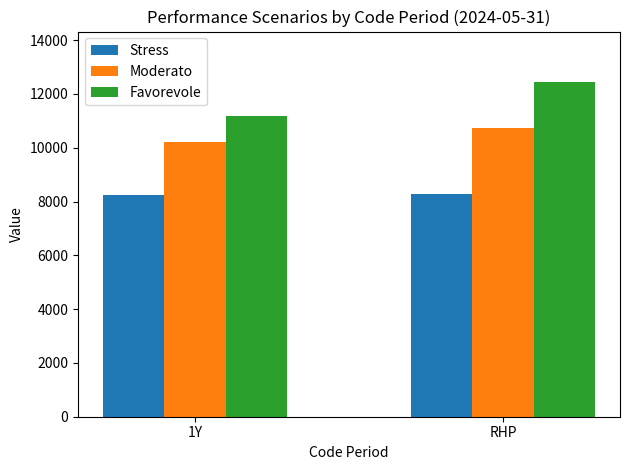

What position from the right is RHP?

1